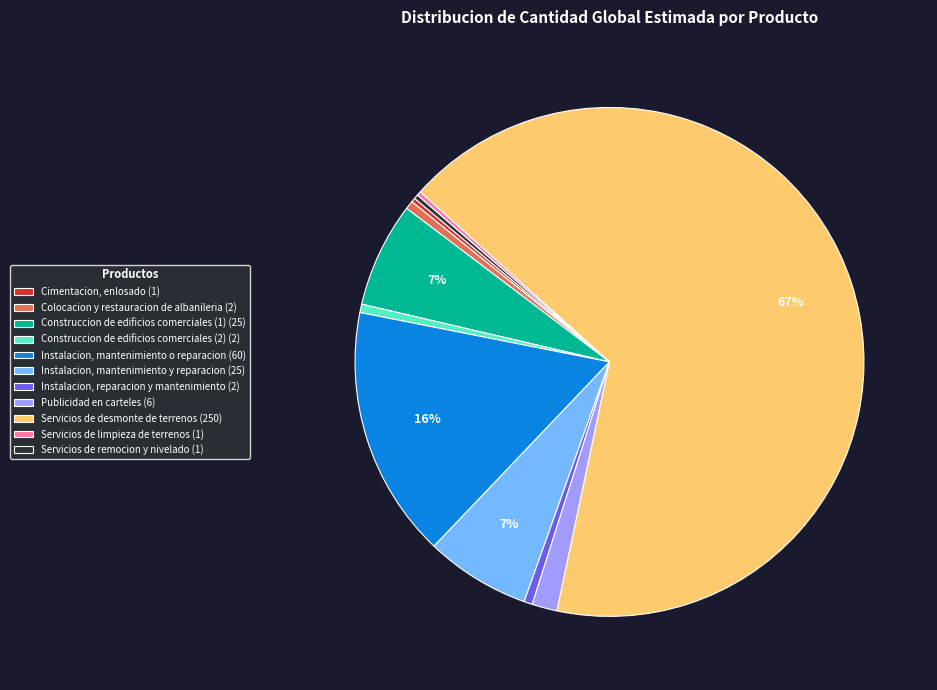

Between Servicios de desmonte de terrenos (250) and Construccion de edificios comerciales (2) (2), which is larger?

Servicios de desmonte de terrenos (250)